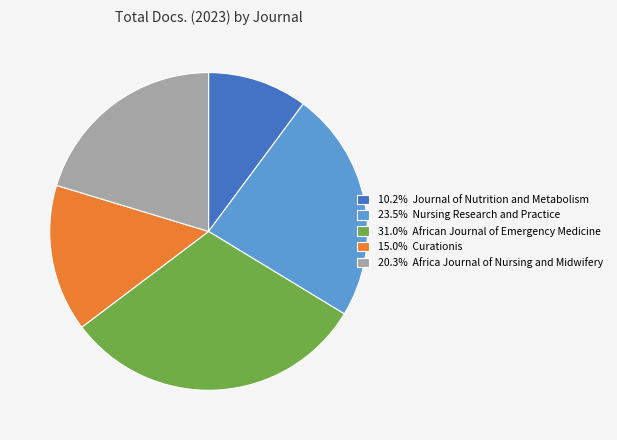

Combined, do 20.3% Africa Journal of Nursing and Midwifery and 23.5% Nursing Research and Practice account for over 50%?

No